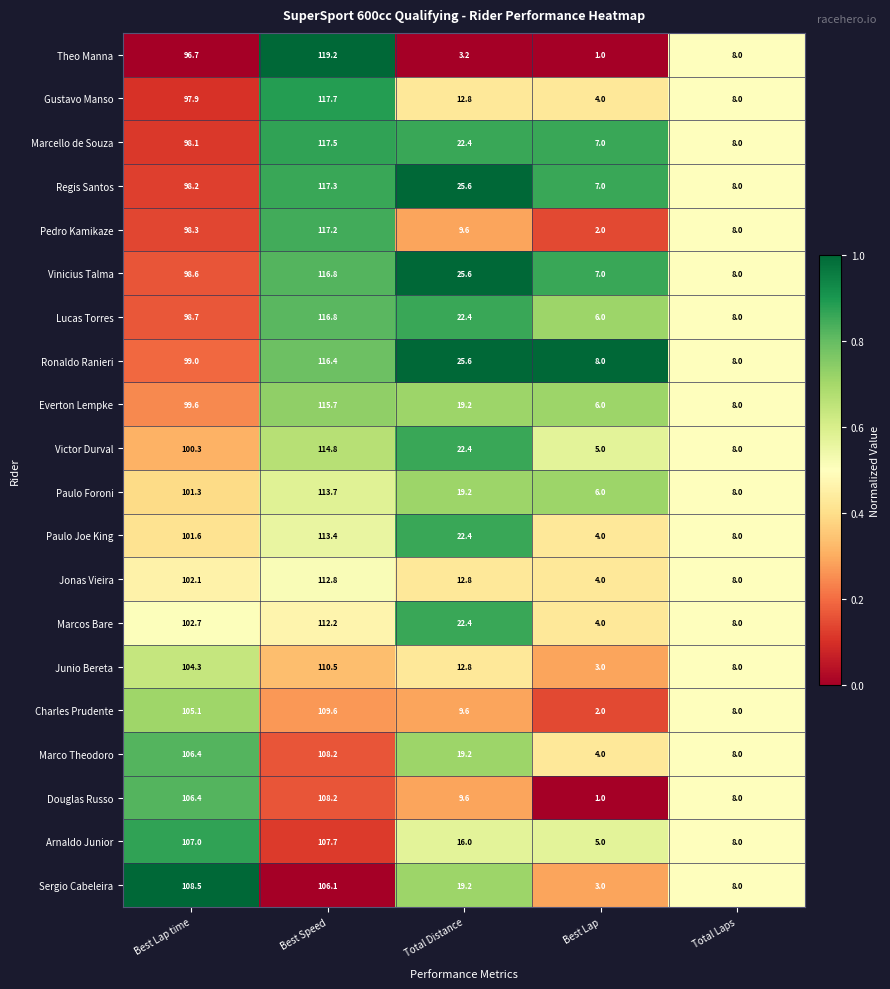

At which label does Regis Santos reach its minimum?

Best Lap